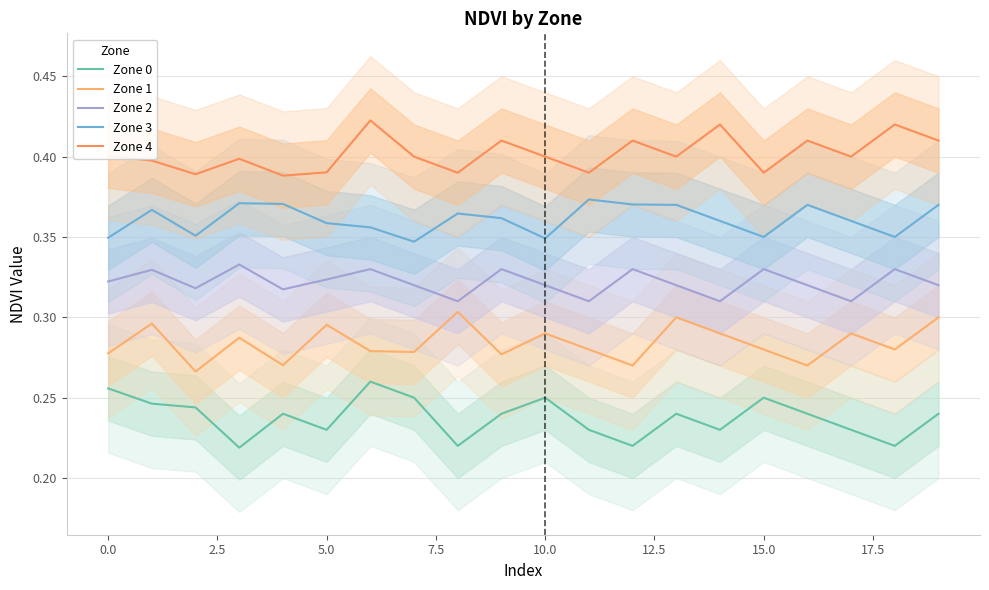

What are all the series names shown in the legend?

Zone 0, Zone 1, Zone 2, Zone 3, Zone 4